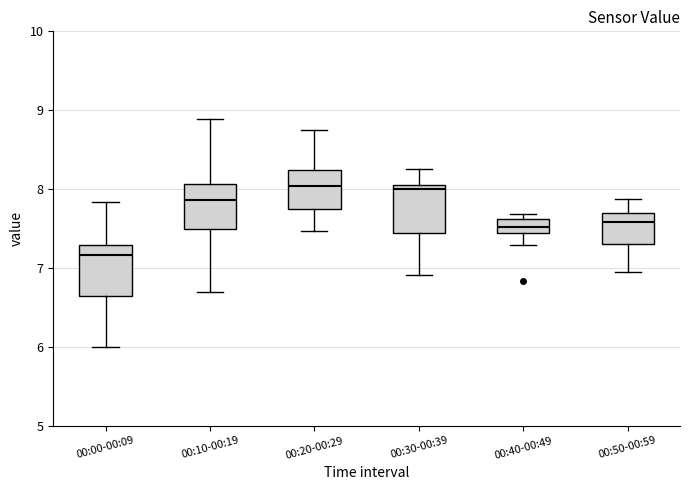

Reading left to right, read every box against the y-axis: the position of its median line, the range the box covers, and the ends of its whiskers. The values are not printed on the chart, so give them approximately, as read against the axis.

00:00-00:09: median 7.2, box 6.6 to 7.3, whiskers 6.0 to 7.8
00:10-00:19: median 7.9, box 7.5 to 8.1, whiskers 6.7 to 8.9
00:20-00:29: median 8.0, box 7.8 to 8.2, whiskers 7.5 to 8.8
00:30-00:39: median 8.0, box 7.4 to 8.1, whiskers 6.9 to 8.3
00:40-00:49: median 7.5, box 7.4 to 7.6, whiskers 7.3 to 7.7
00:50-00:59: median 7.6, box 7.3 to 7.7, whiskers 7.0 to 7.9